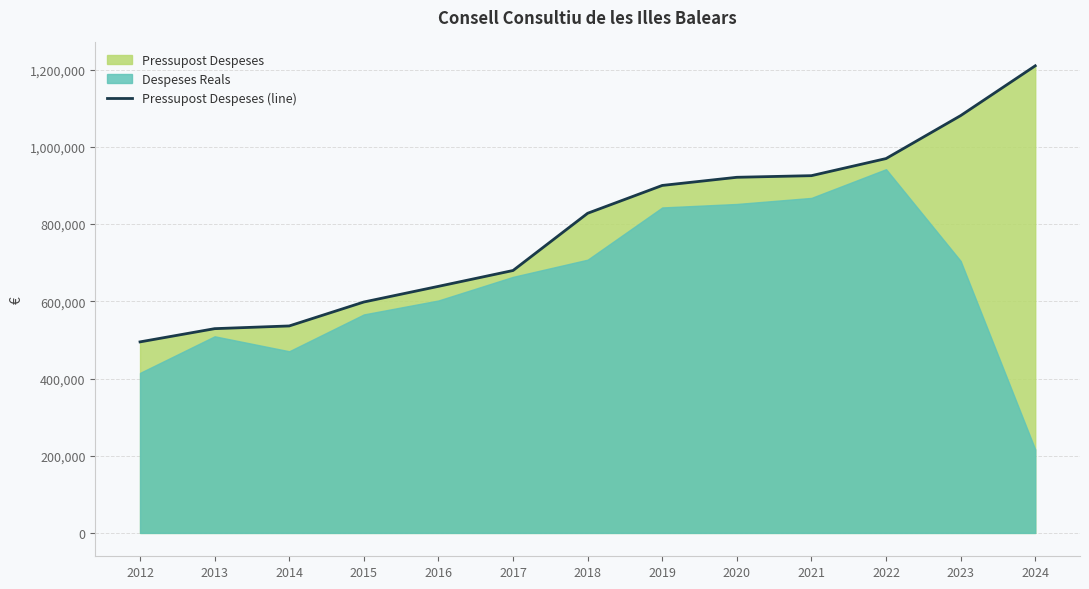

What is the maximum value shown in the chart?

1210116